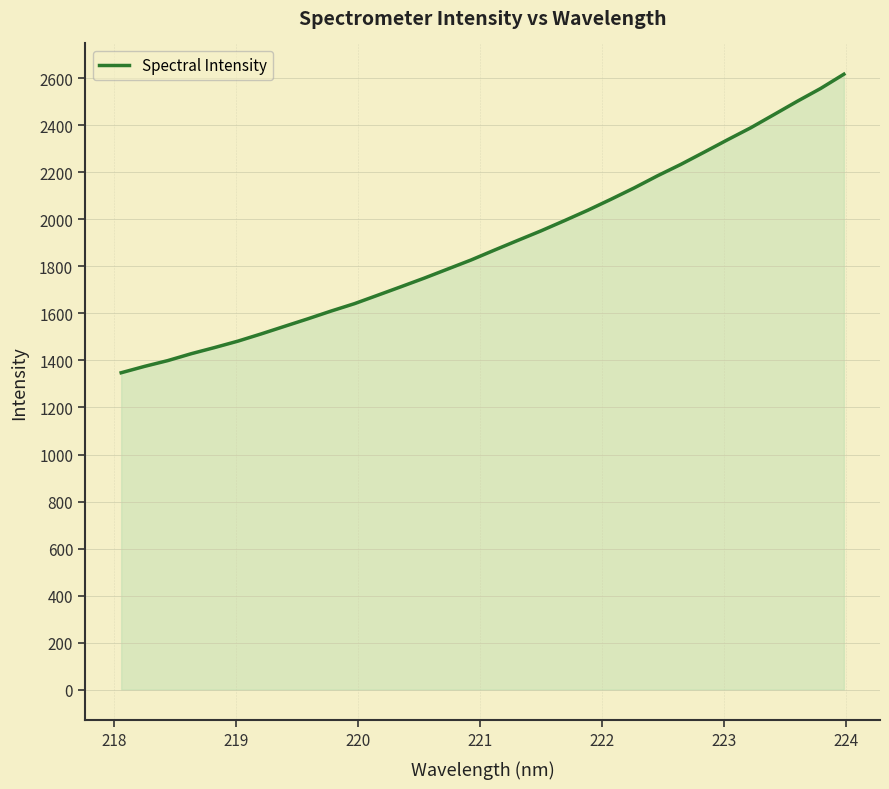

What is the smallest value displayed?

1347.8